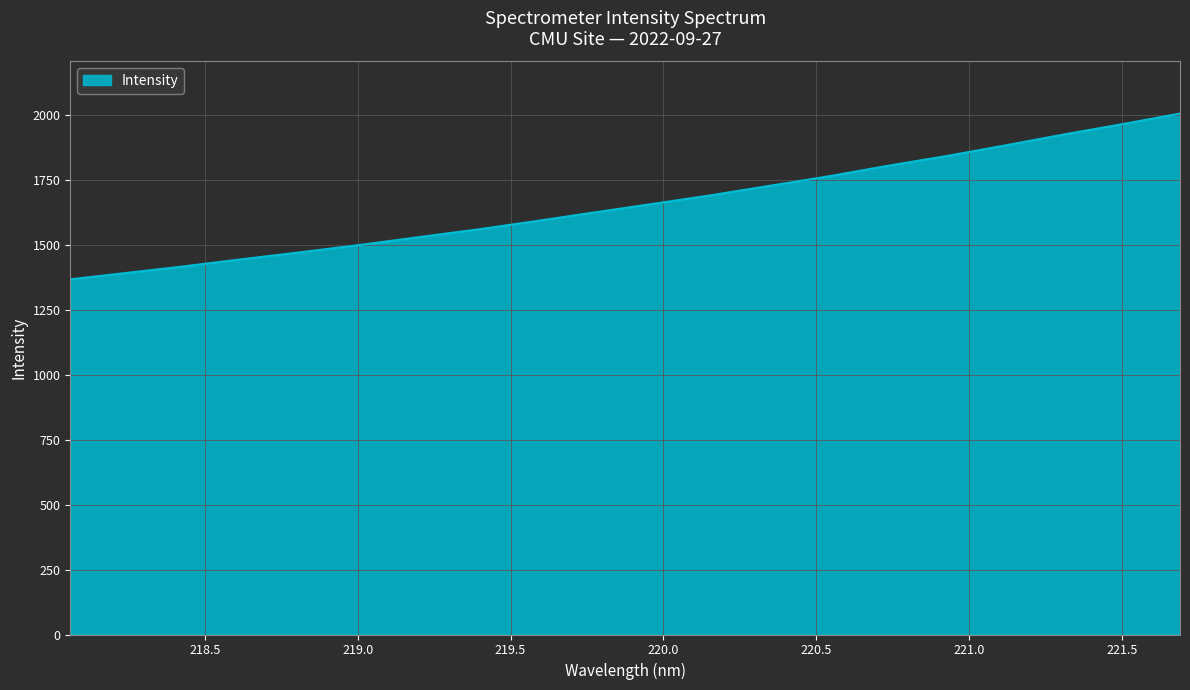

What is the maximum value shown in the chart?

2005.2